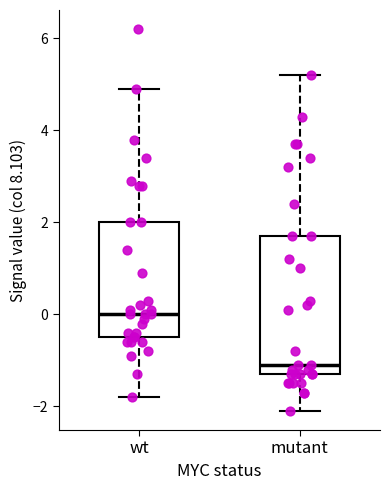

Reading left to right, transcribe this box plot: for each box, give where its median line is, the range the box spans, and where its two whiskers end, as read against the y-axis. The values are not printed on the chart, so give them approximately, as read against the axis.

wt: median 0.0, box -0.4 to 2.0, whiskers -1.8 to 5.0
mutant: median -1.0, box -1.2 to 1.8, whiskers -2.0 to 5.2